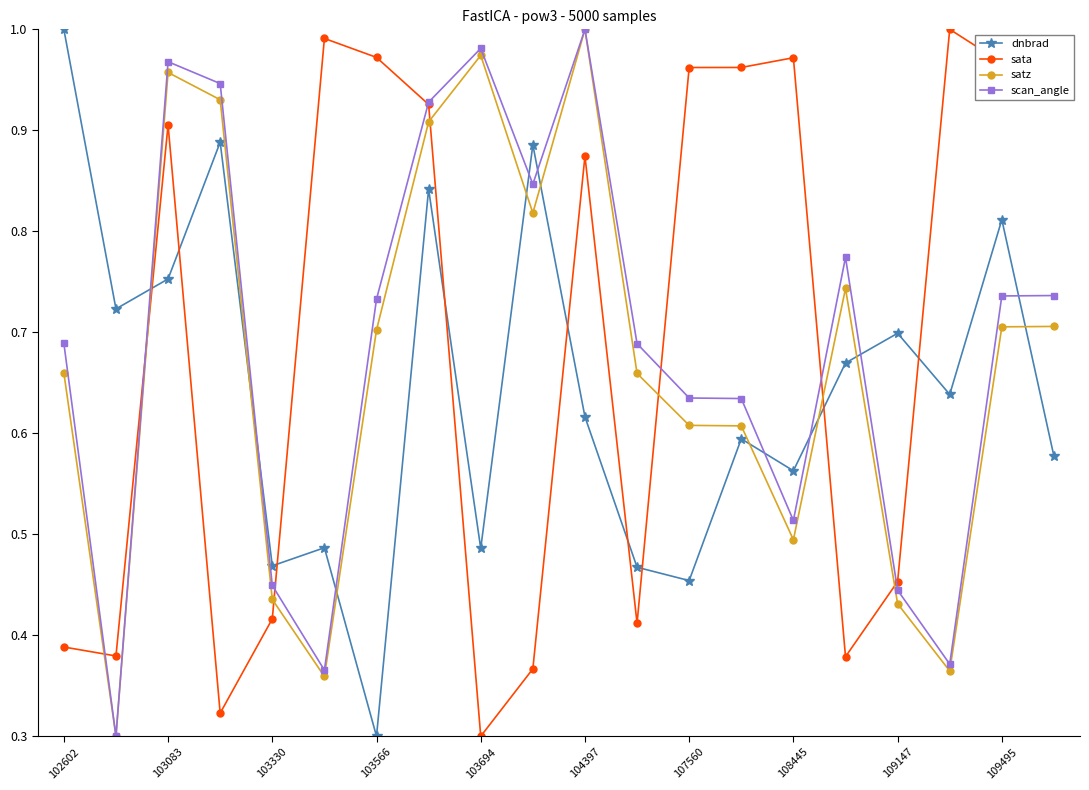

How many times do dnbrad and sata cross each other?

9